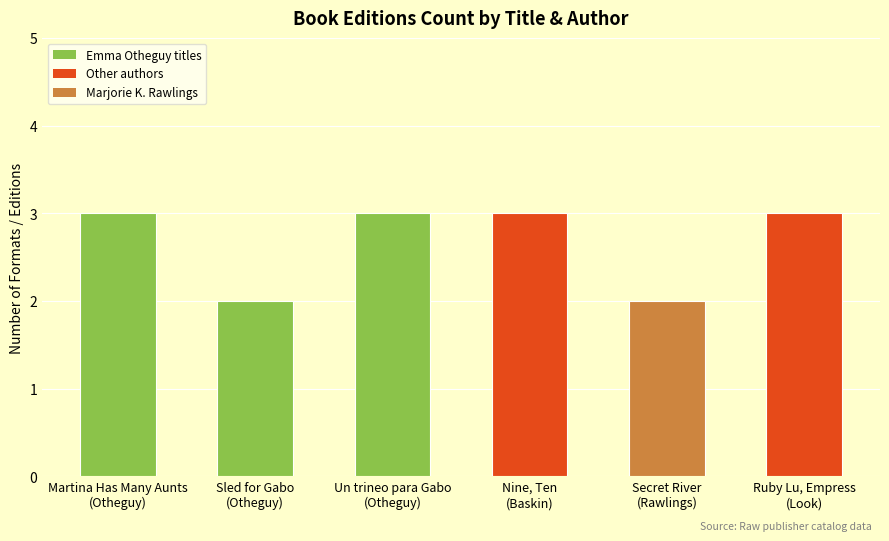

Between Martina Has Many Aunts
(Otheguy) and Sled for Gabo
(Otheguy), which is larger?

Martina Has Many Aunts
(Otheguy)